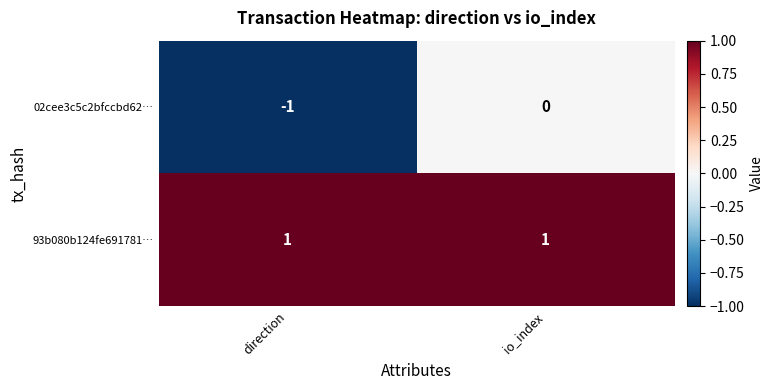

At which label does 02cee3c5c2bfccbd62… reach its peak?

io_index